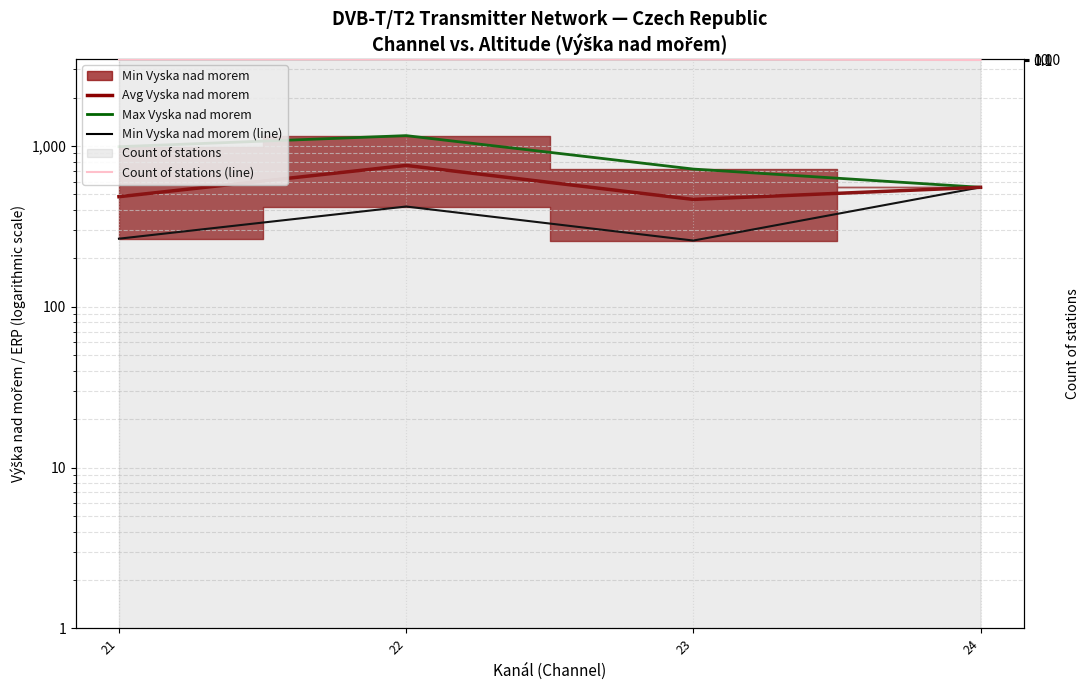

What is the average value of the Min Vyska nad morem (line) series?

374.0